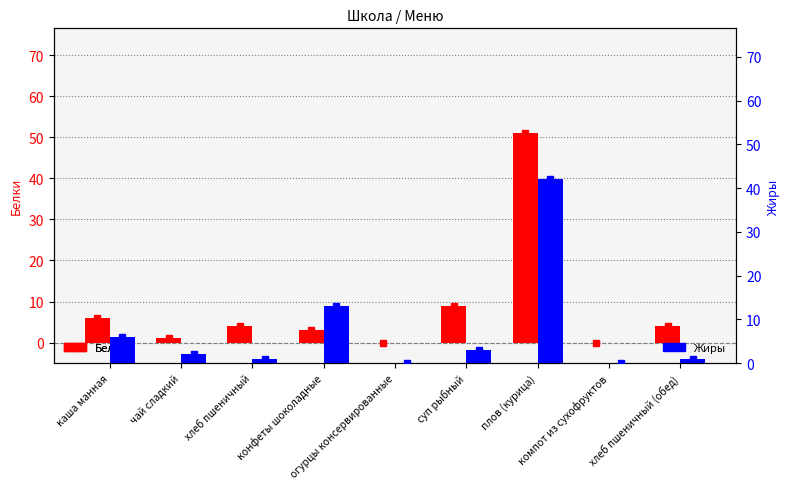

Which series has the largest range (max minus min)?

Белки